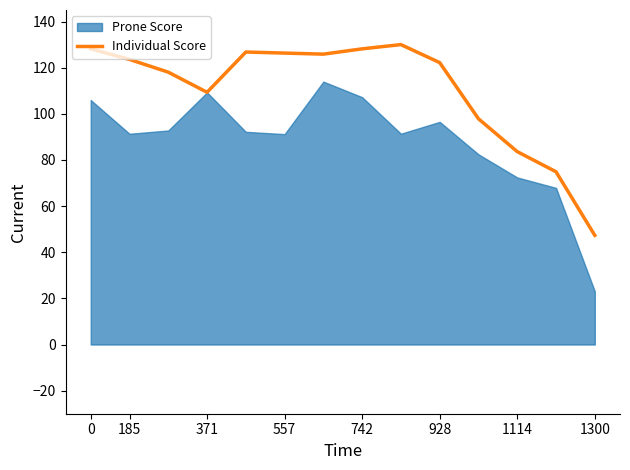

What is the lowest value of the Individual Score series?

47.3